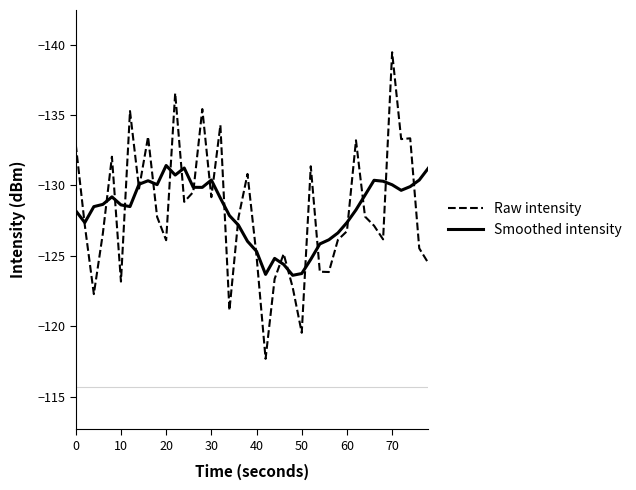

Count the number of data series in this chart.

2